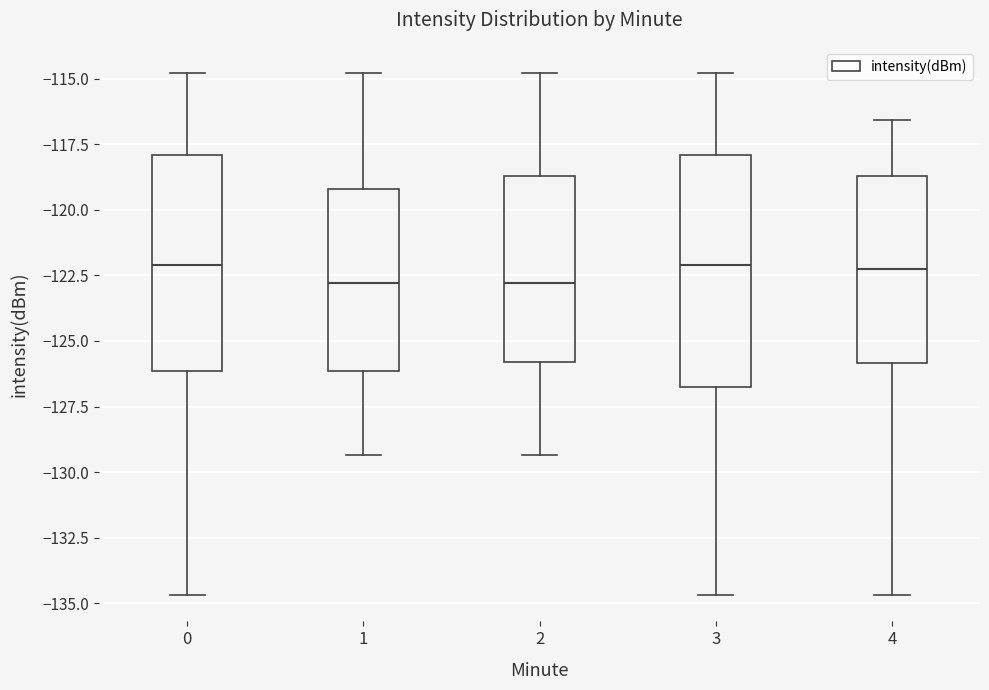

Which box is the tallest, from its lower edge to its upper edge?

3